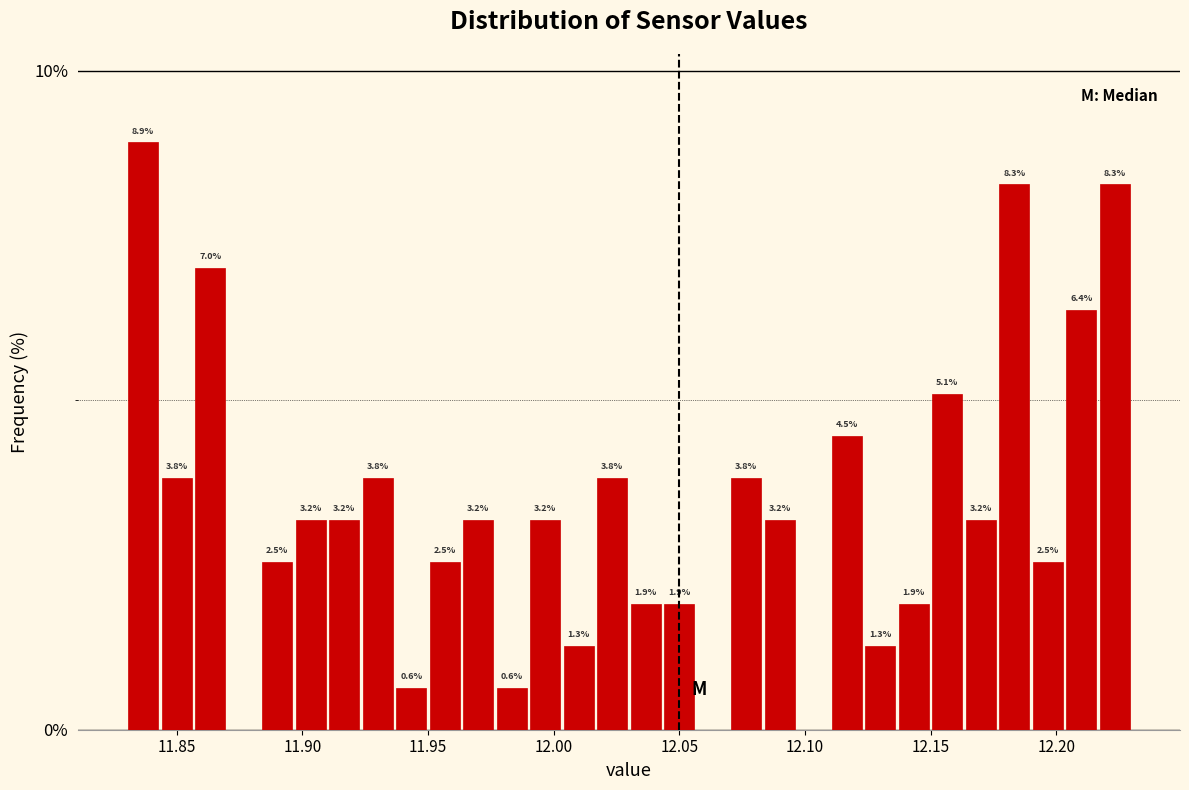

Around what value on the x-axis is the tallest bar? Give the approximate position of its centre, as read against the axis.

11.835